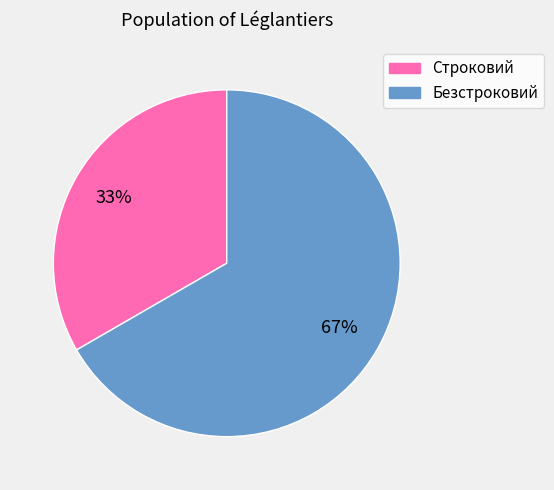

Count the number of slices in the pie.

2